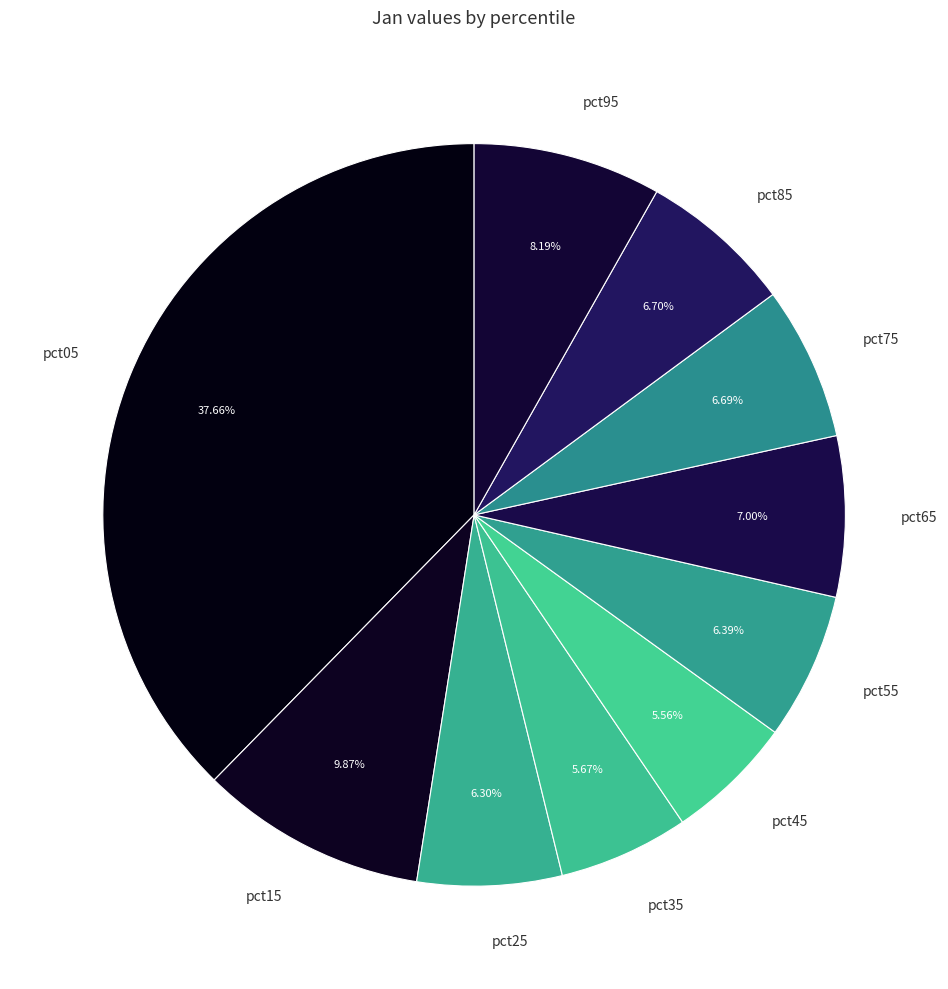

Do pct25 and pct75 together represent more than half of the pie?

No